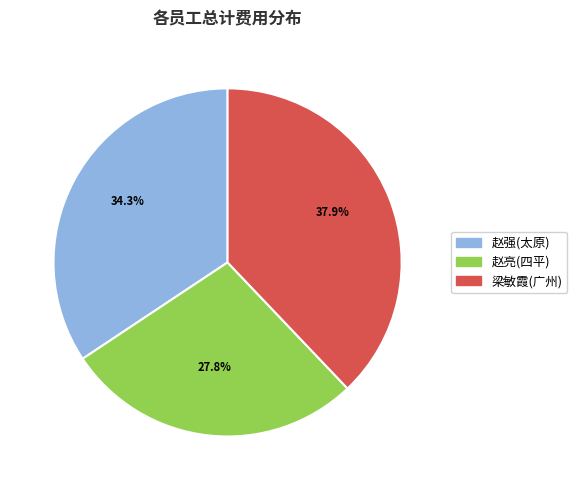

Is the sum of 赵亮(四平) and 赵强(太原) greater than half?

Yes